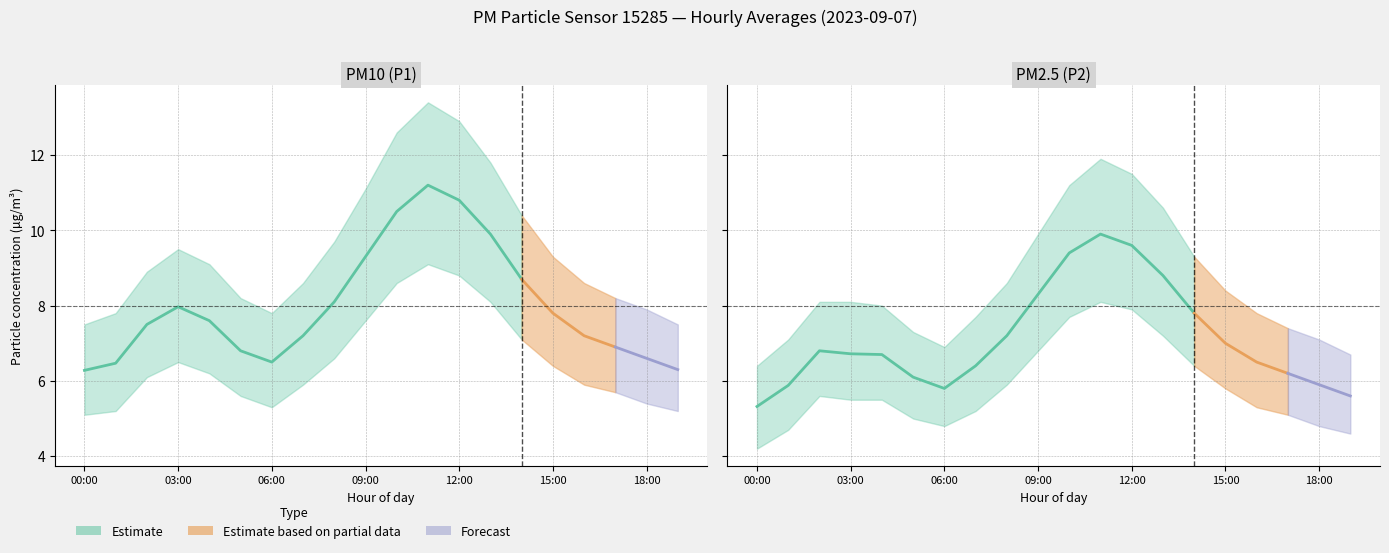

At which label does P2 first exceed 6?

02:00